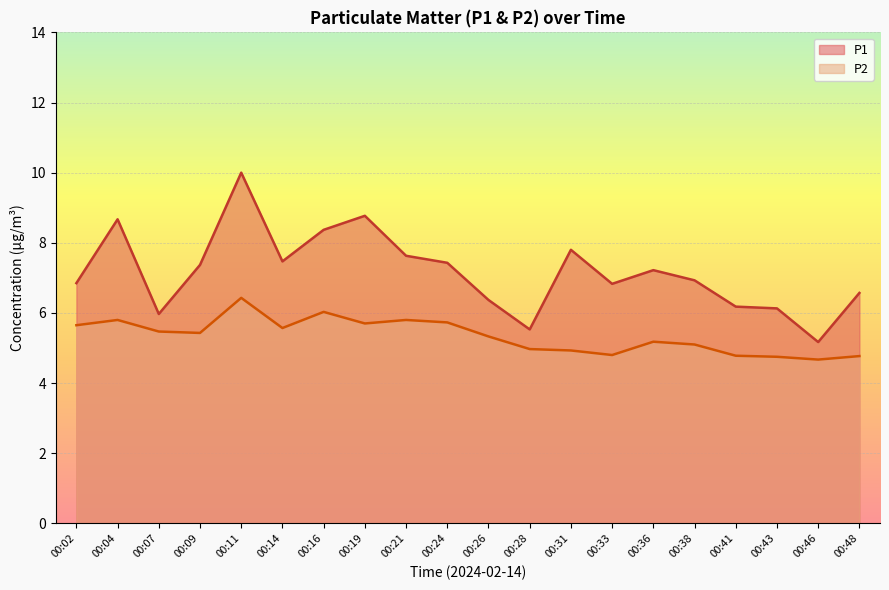

What is the value of the P1 point at the 3rd from the left?

6.0